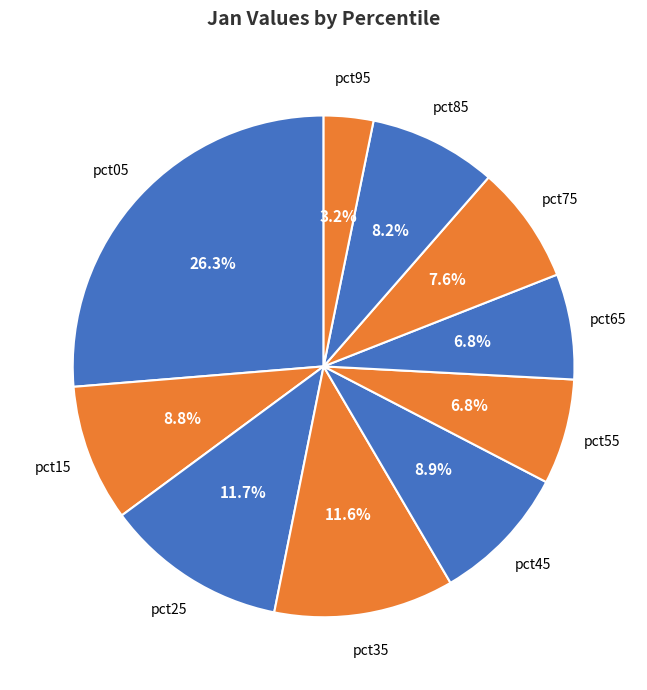

Count the number of slices in the pie.

10